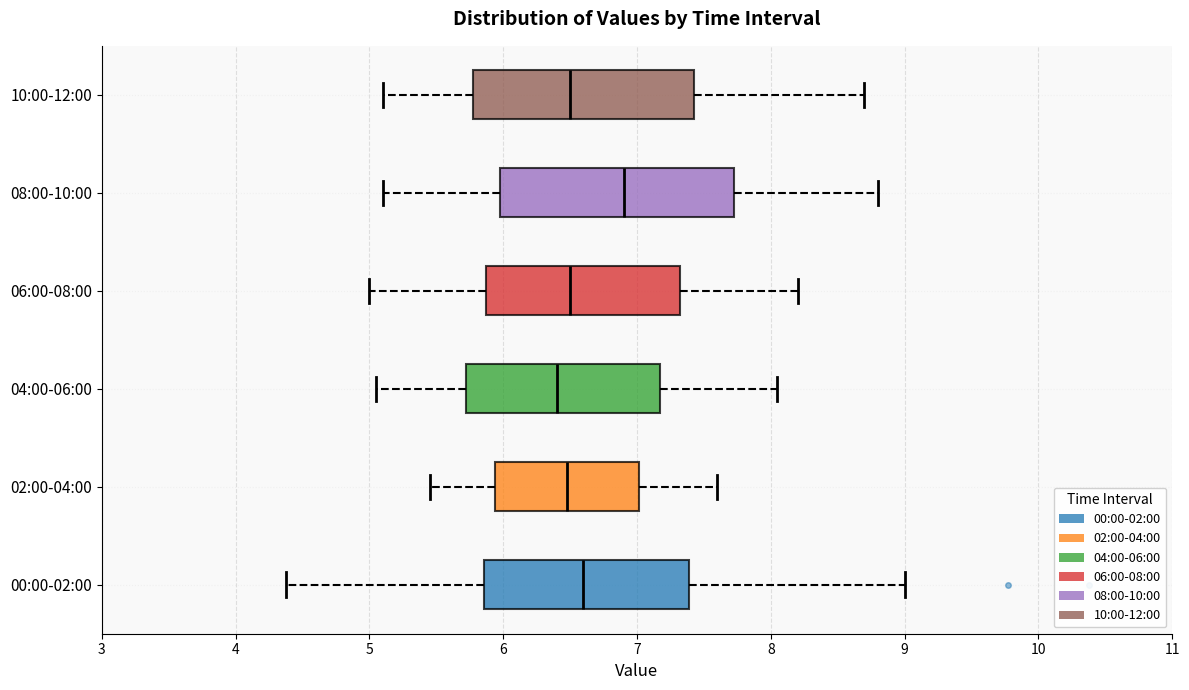

Where does the median line of the box for 08:00-10:00 sit on the x-axis? The values are not printed on the chart, so give them approximately, as read against the axis.

6.9